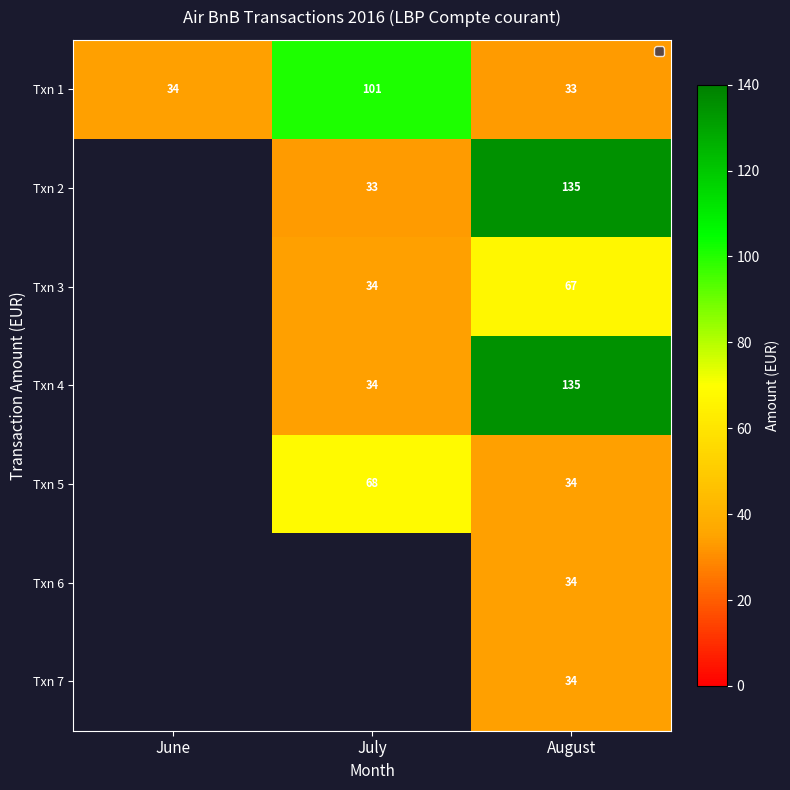

Is it true that Txn 5 equals 34 at August?

True